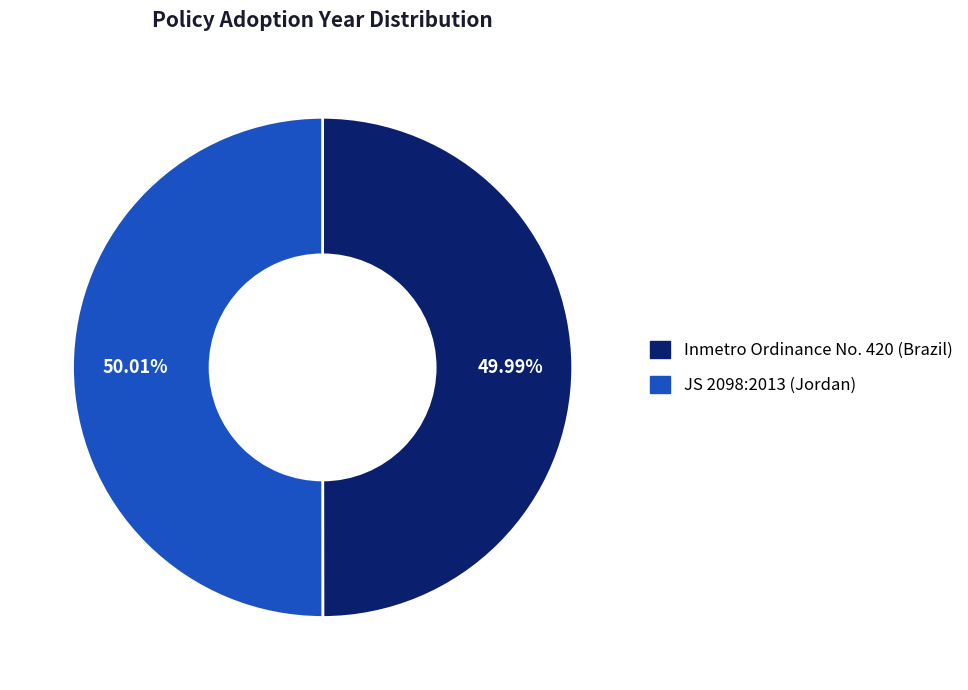

What is the ratio of the value at Inmetro Ordinance No. 420 (Brazil) to the value at JS 2098:2013 (Jordan)?

1.0